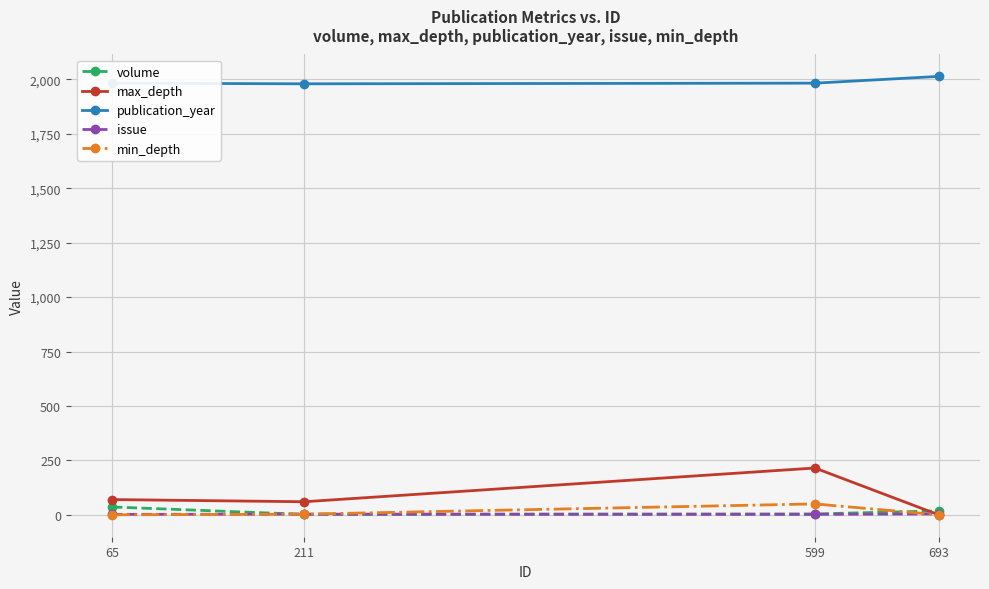

What is the value of the issue point at the 4th from the left?

4